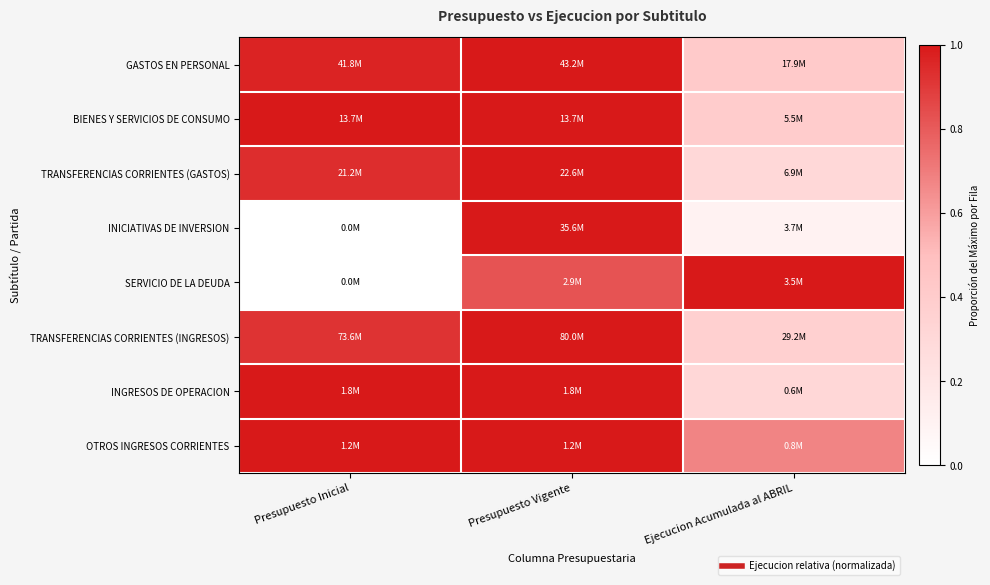

At which category is the sum across all series the highest?

Presupuesto Vigente